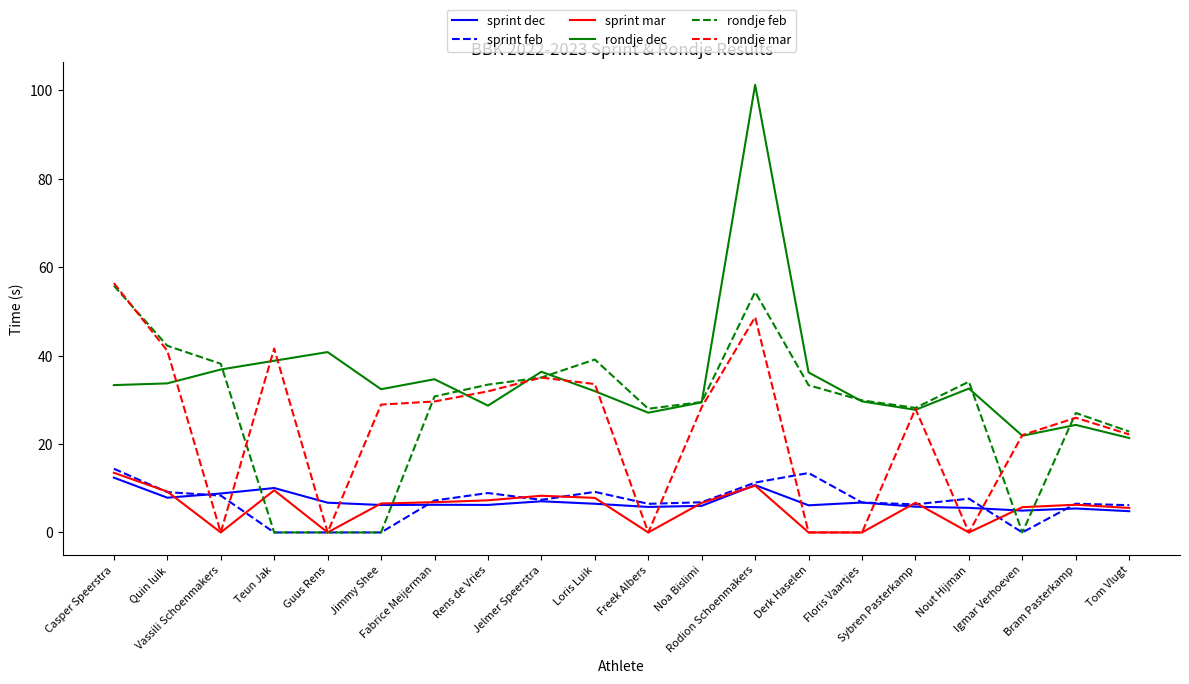

What is the sum of the sprint feb values at Fabrice Meijerman and Vassili Schoenmakers?

15.6